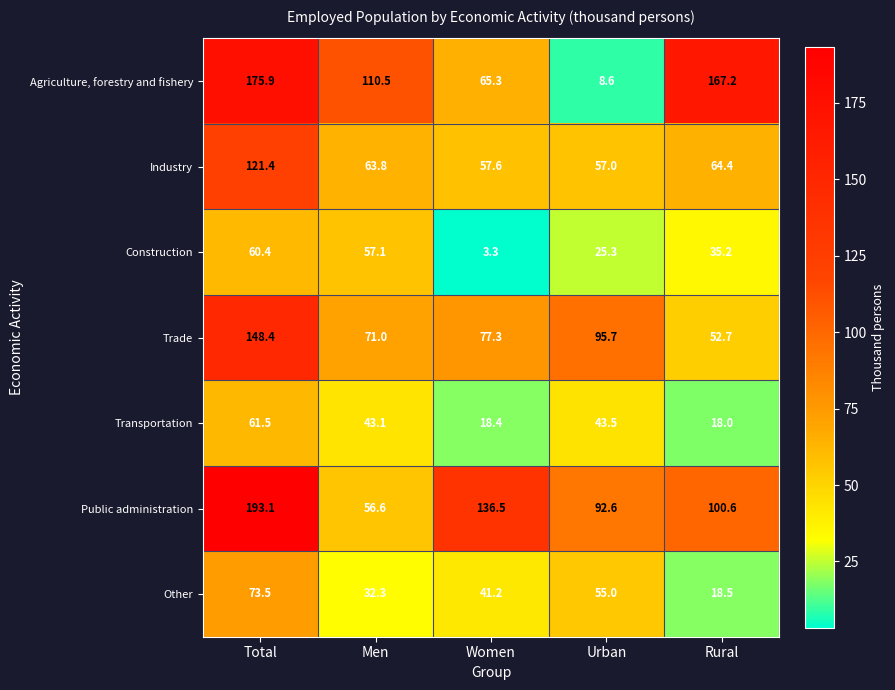

What is the difference between the Agriculture, forestry and fishery values at Women and Total?

110.6